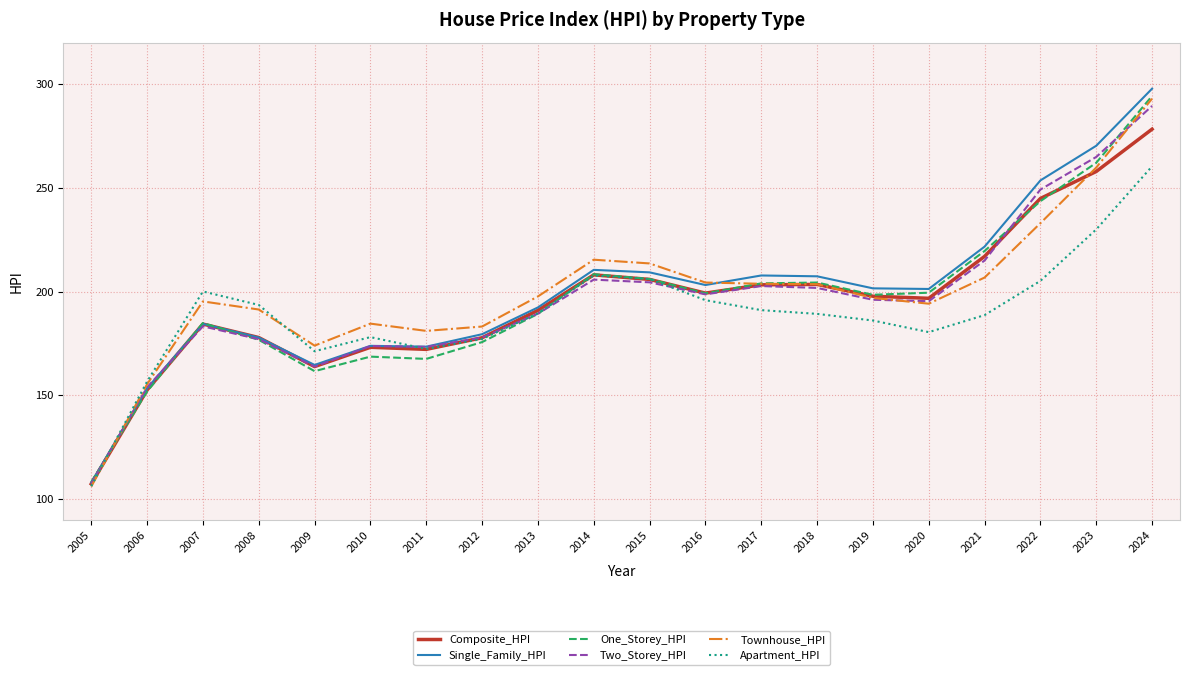

At which category is the sum across all series the highest?

2024